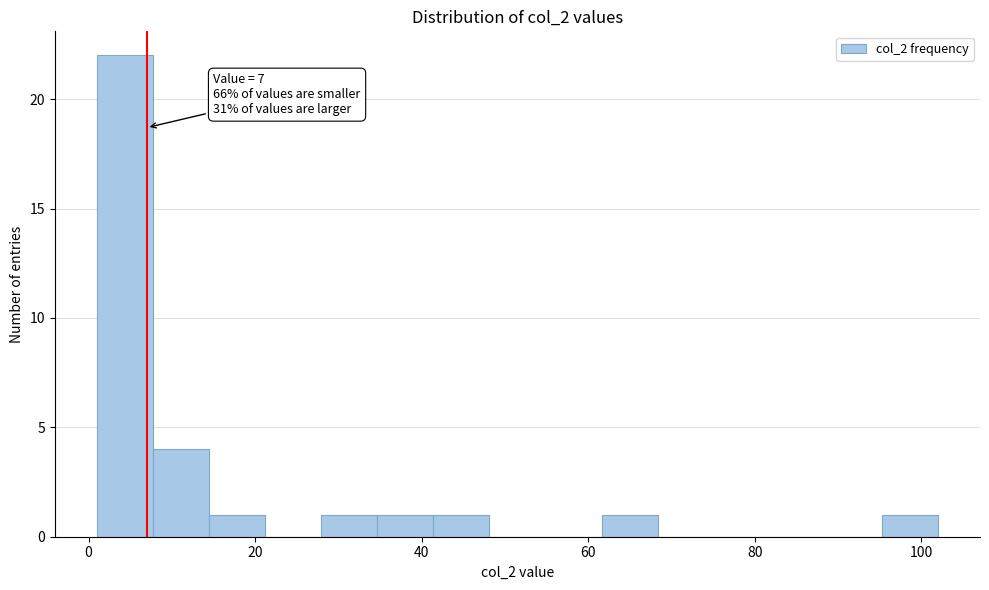

Around what value on the x-axis is the tallest bar? Give the approximate position of its centre, as read against the axis.

4